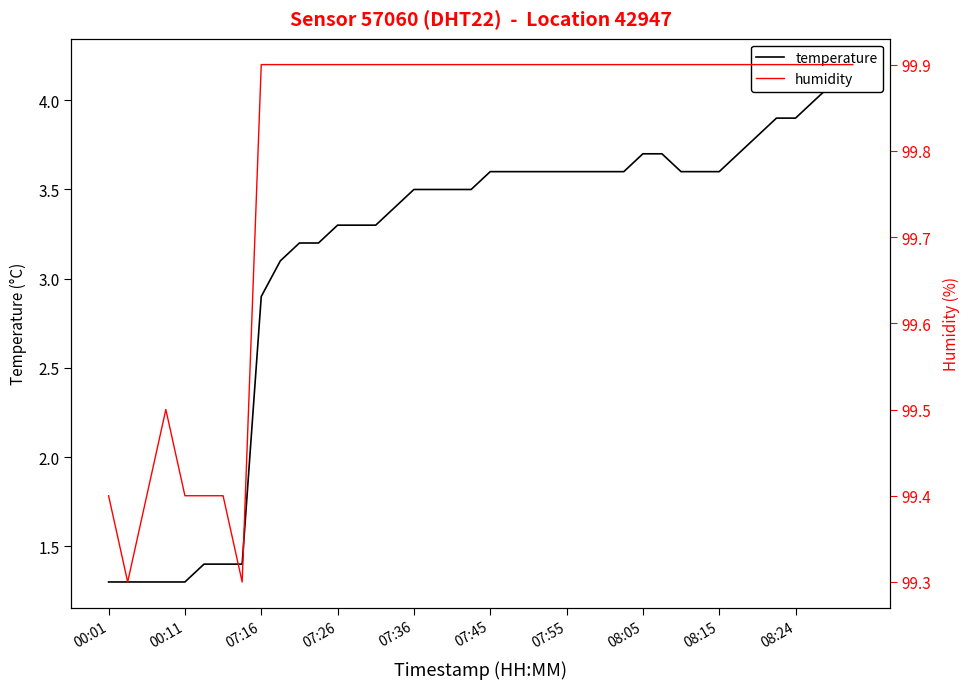

Rank the series by their average value, from lowest to highest.

temperature, humidity